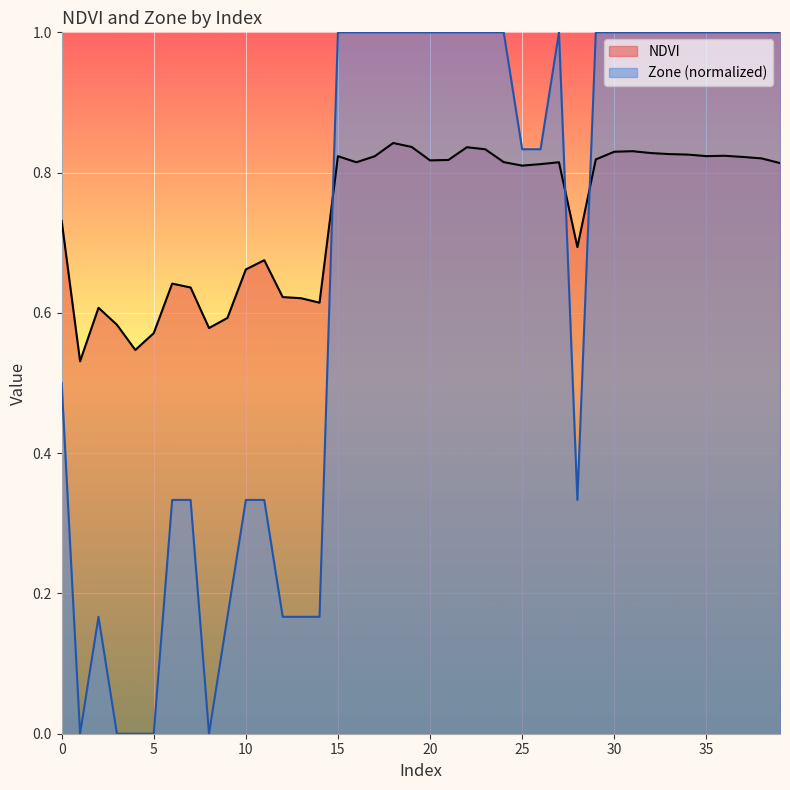

What is the difference between the highest and lowest values at 12?

0.5